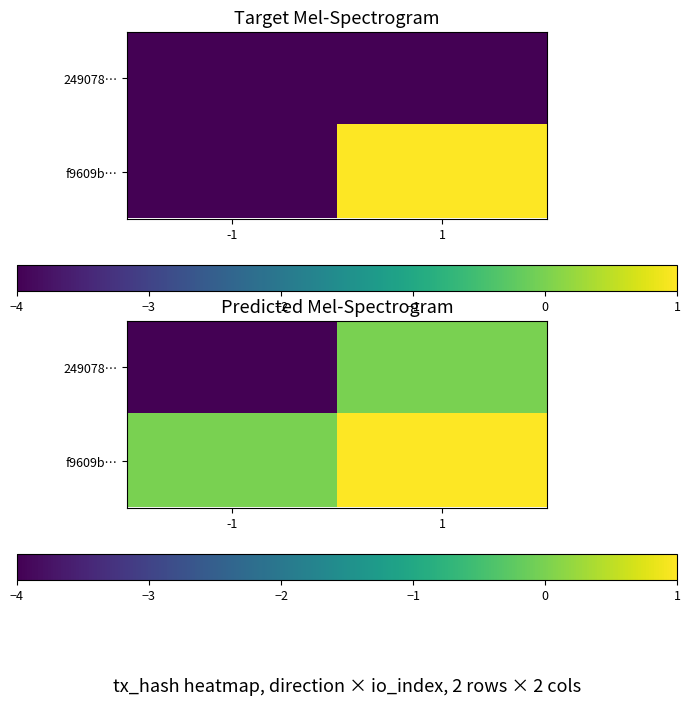

True or false: 249078… has a value of 1 at 1.

False